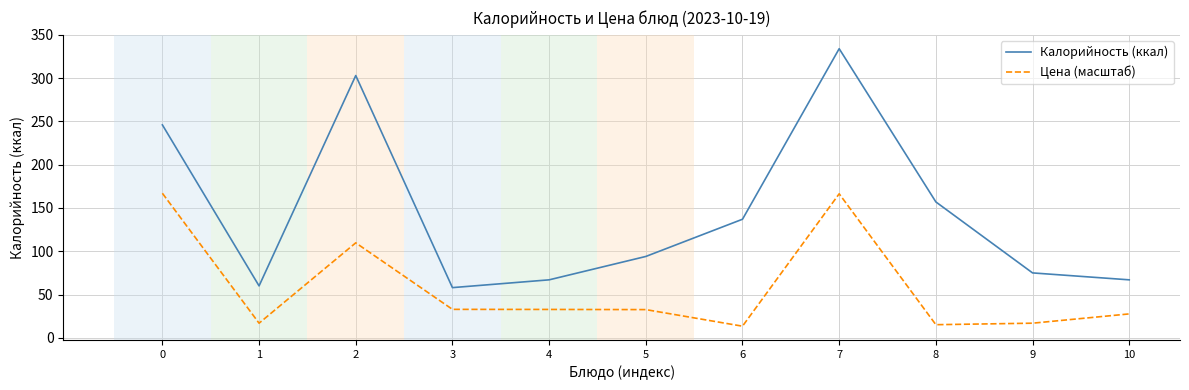

Does the chart display data point markers on the line(s)?

No